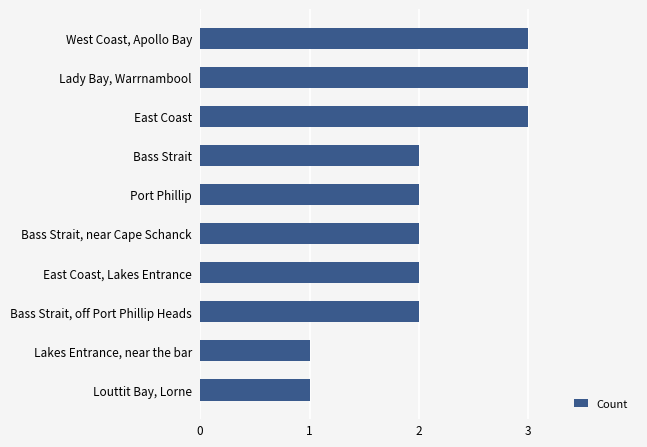

Reading bottom to top, transcribe all the data shown in this chart.

Louttit Bay, Lorne=1	Lakes Entrance, near the bar=1	Bass Strait, off Port Phillip Heads=2	East Coast, Lakes Entrance=2	Bass Strait, near Cape Schanck=2	Port Phillip=2	Bass Strait=2	East Coast=3	Lady Bay, Warrnambool=3	West Coast, Apollo Bay=3